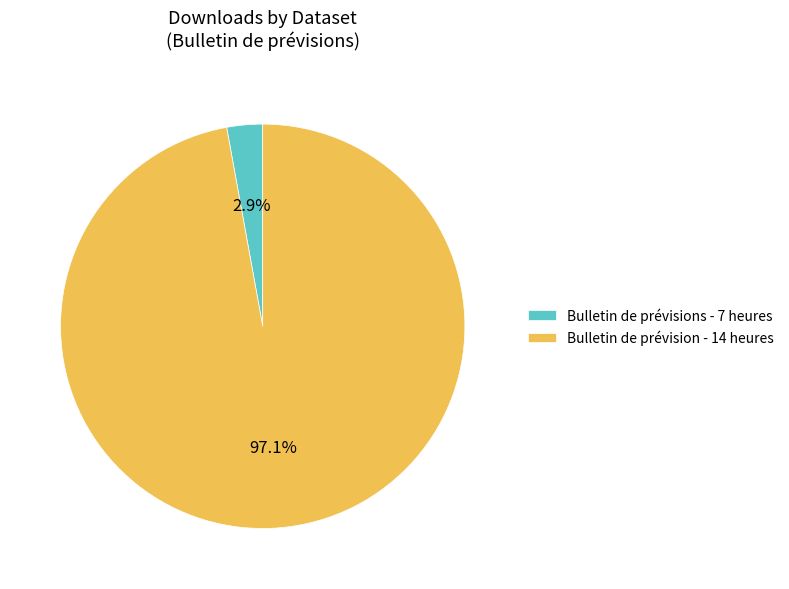

Rank the categories by value from lowest to highest.

Bulletin de prévisions - 7 heures, Bulletin de prévision - 14 heures